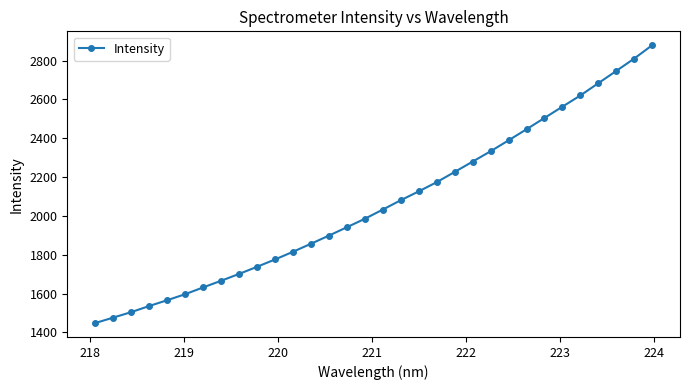

What is the maximum value shown in the chart?

2879.2